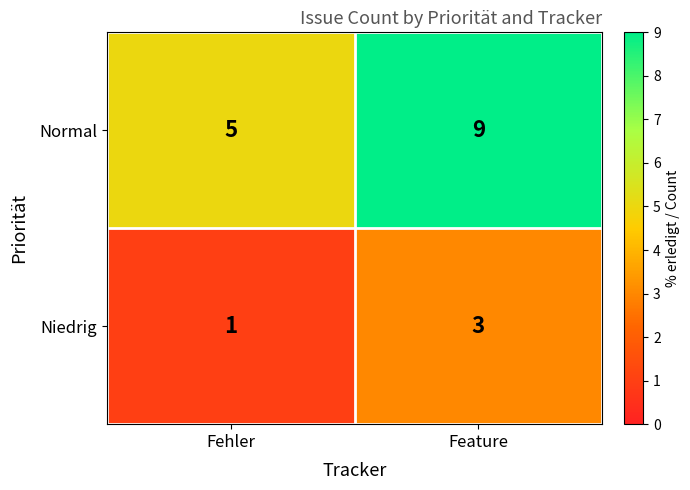

List the series in order of their overall mean, lowest first.

Niedrig, Normal